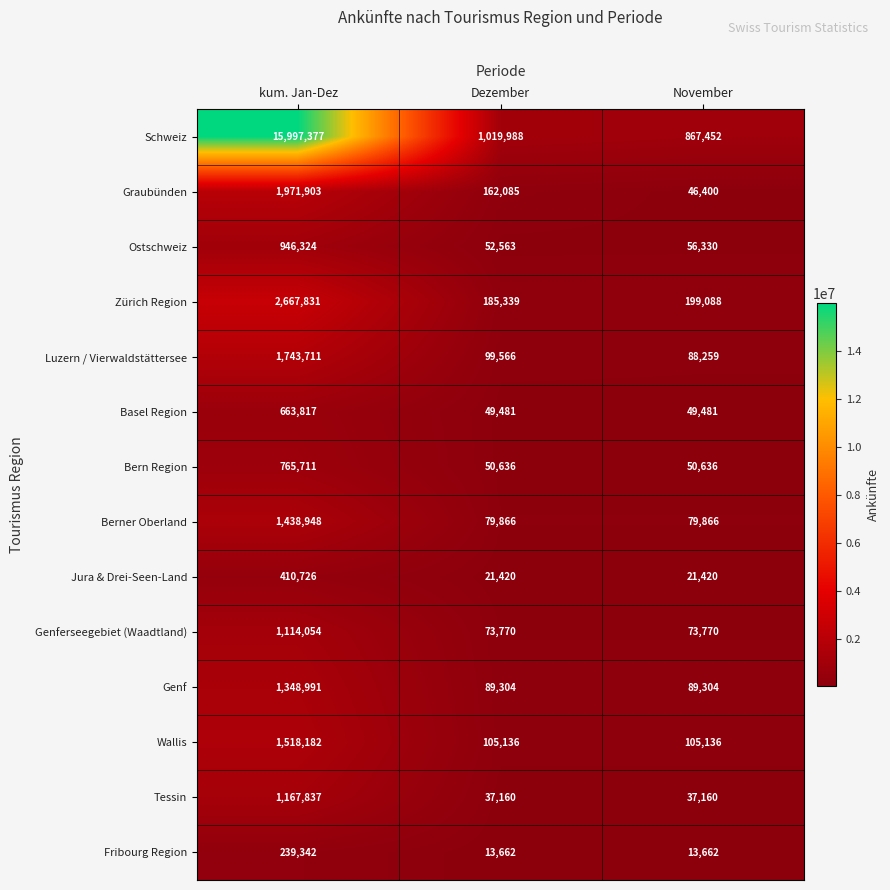

Is it true that Berner Oberland equals 527798 at kum. Jan-Dez?

False